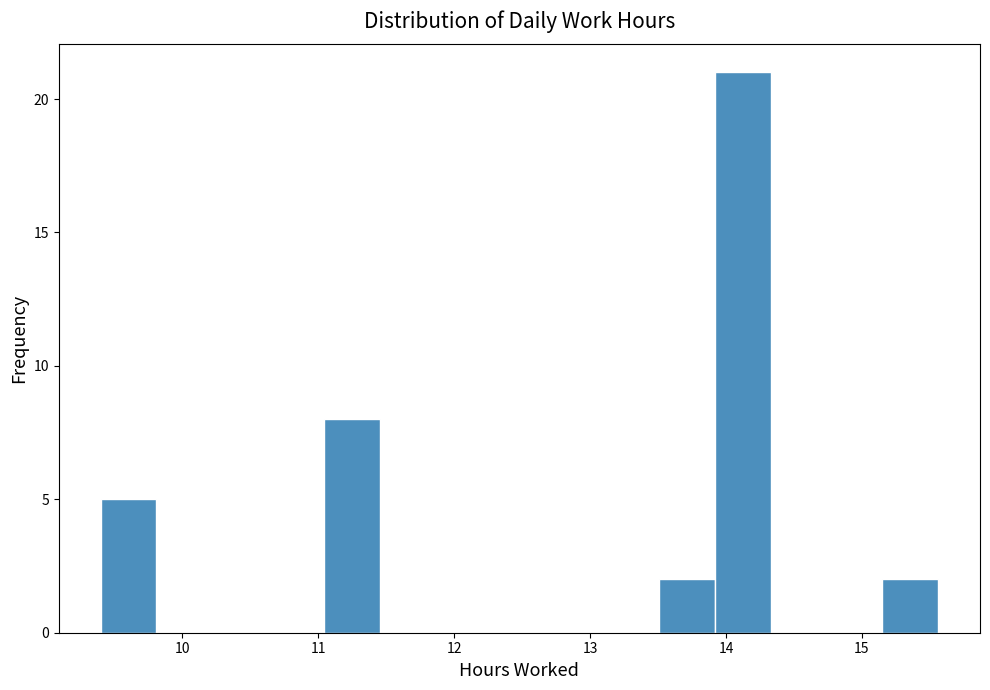

Reading left to right, transcribe this chart: for each bar, give the range it covers on the x-axis and its height. Neither the bar edges nor the heights are printed on the chart, so give them approximately, as read against the axes.

9.4 to 9.8: 5
9.8 to 10.2: 0
10.2 to 10.6: 0
10.6 to 11.0: 0
11.0 to 11.5: 8
11.5 to 11.9: 0
11.9 to 12.3: 0
12.3 to 12.7: 0
12.7 to 13.1: 0
13.1 to 13.5: 0
13.5 to 13.9: 2
13.9 to 14.3: 21
14.3 to 14.7: 0
14.7 to 15.1: 0
15.1 to 15.6: 2